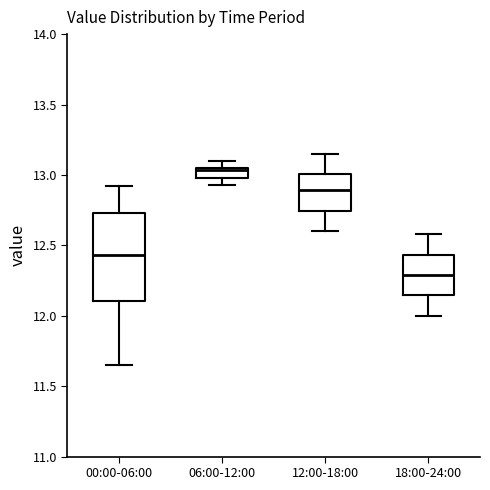

Where does the upper whisker of the box for 00:00-06:00 end on the y-axis? The values are not printed on the chart, so give them approximately, as read against the axis.

12.90